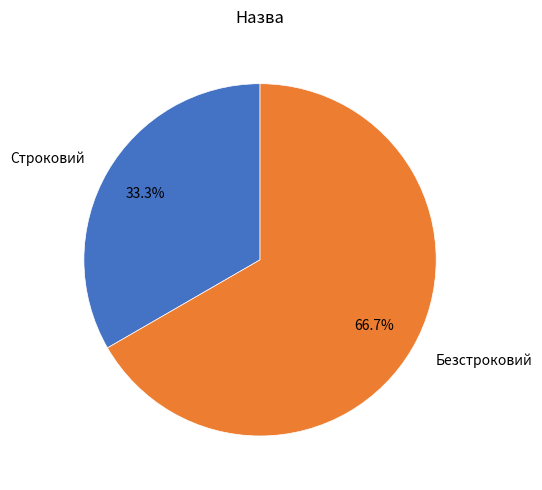

To the nearest percent, what portion does Строковий represent?

33%